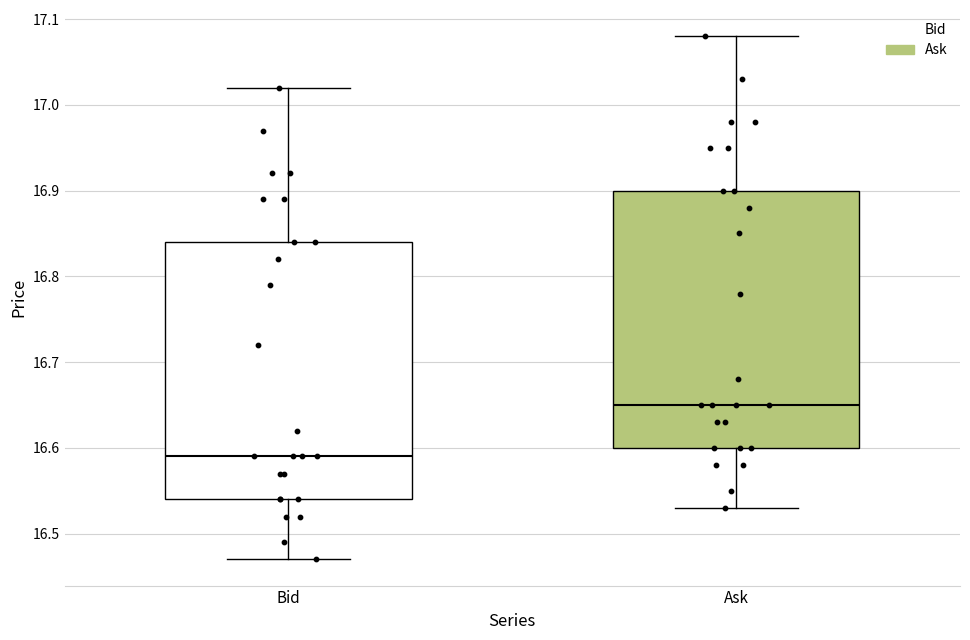

Where is the upper edge of the box for Ask on the y-axis? The values are not printed on the chart, so give them approximately, as read against the axis.

16.90